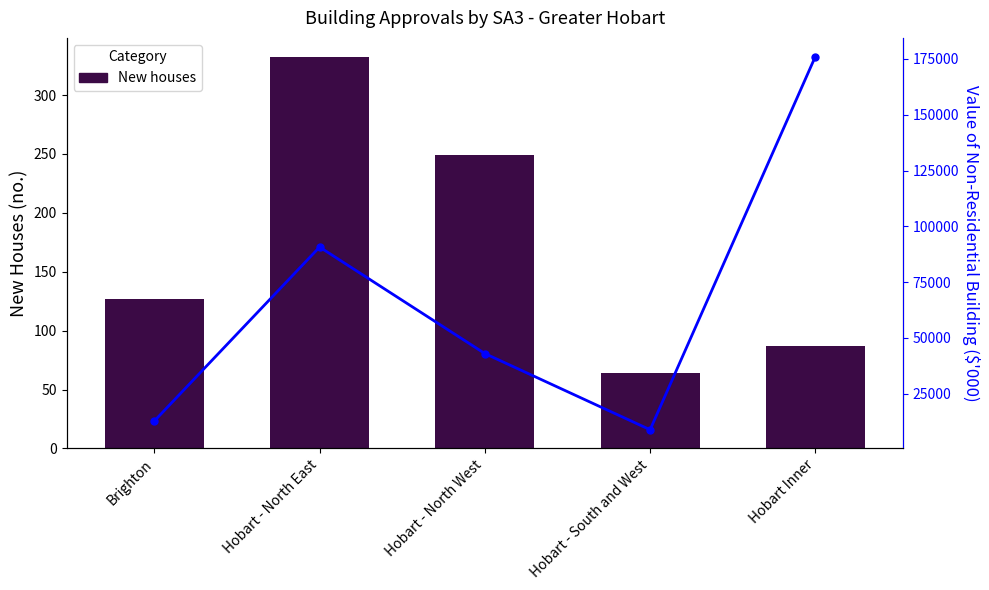

At how many categories does at least one series exceed 81353?

2